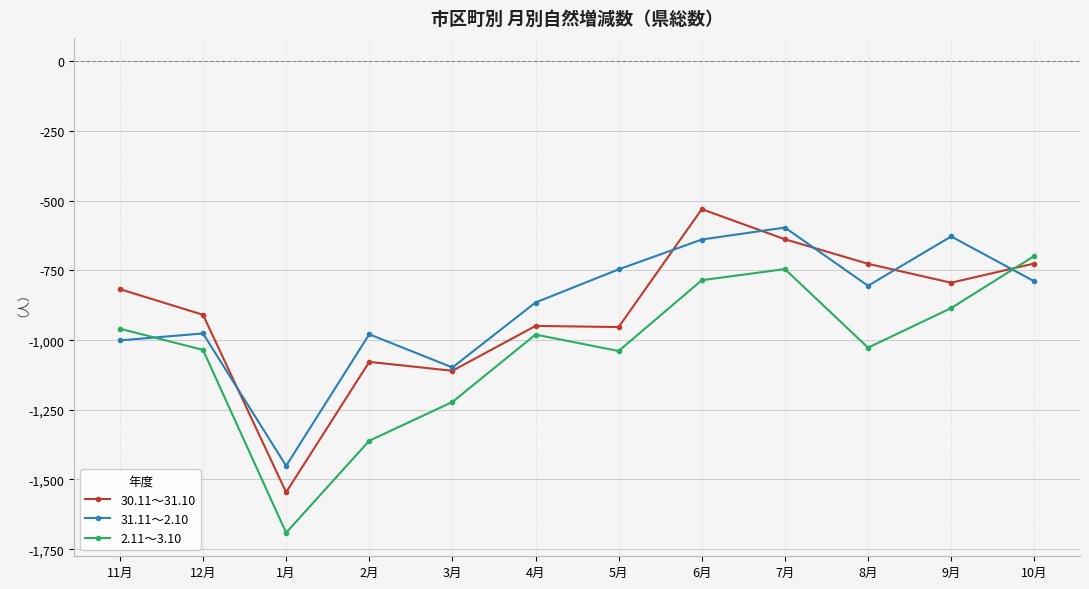

What is the total value across all series at 4月?

-2794